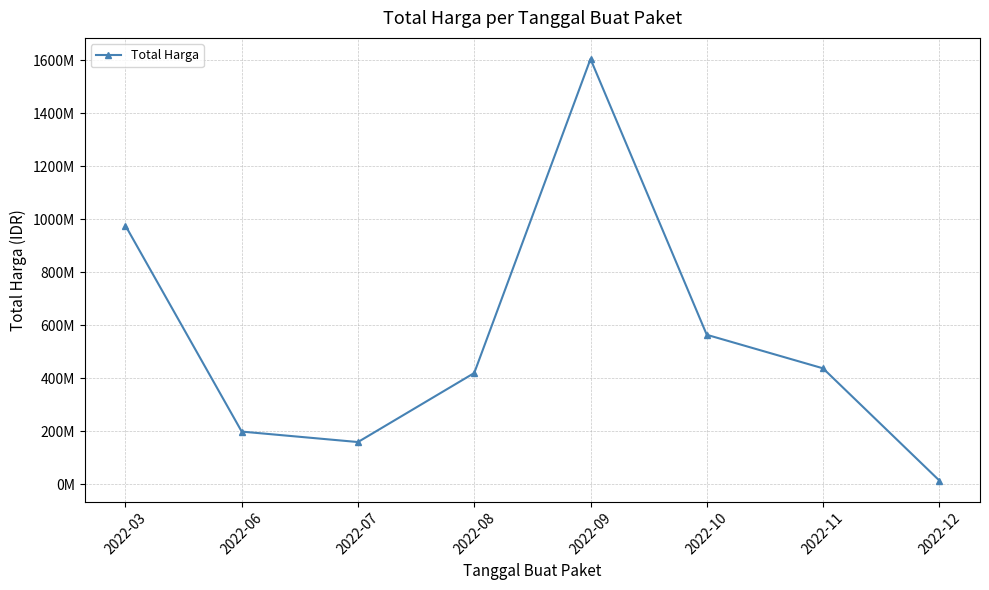

What is the change in value from 2022-07 to 2022-10?

+404421150